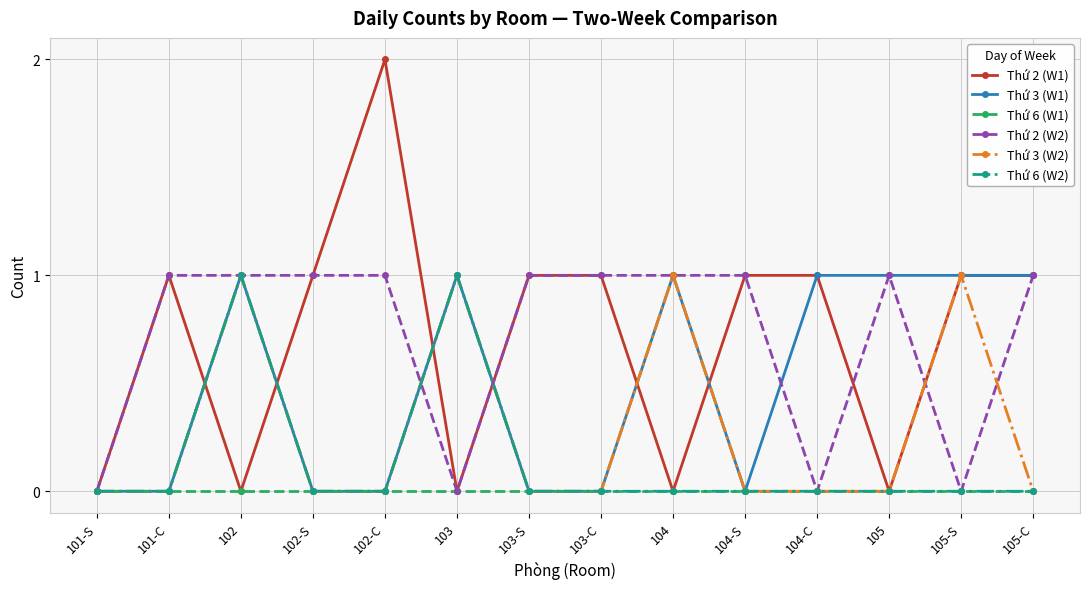

What is the total value across all series at 104-S?

2